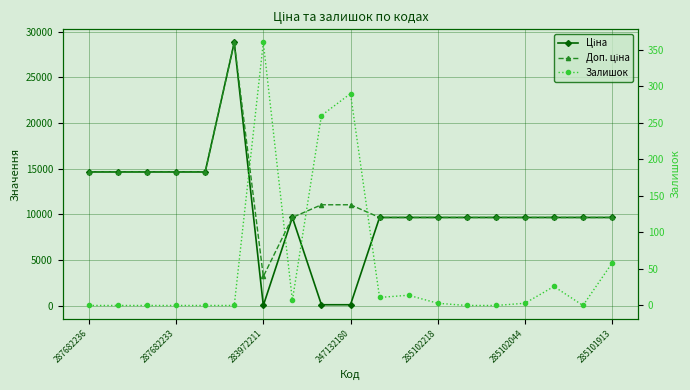

The Залишок series shows 177.9 at 17. True or false?

False